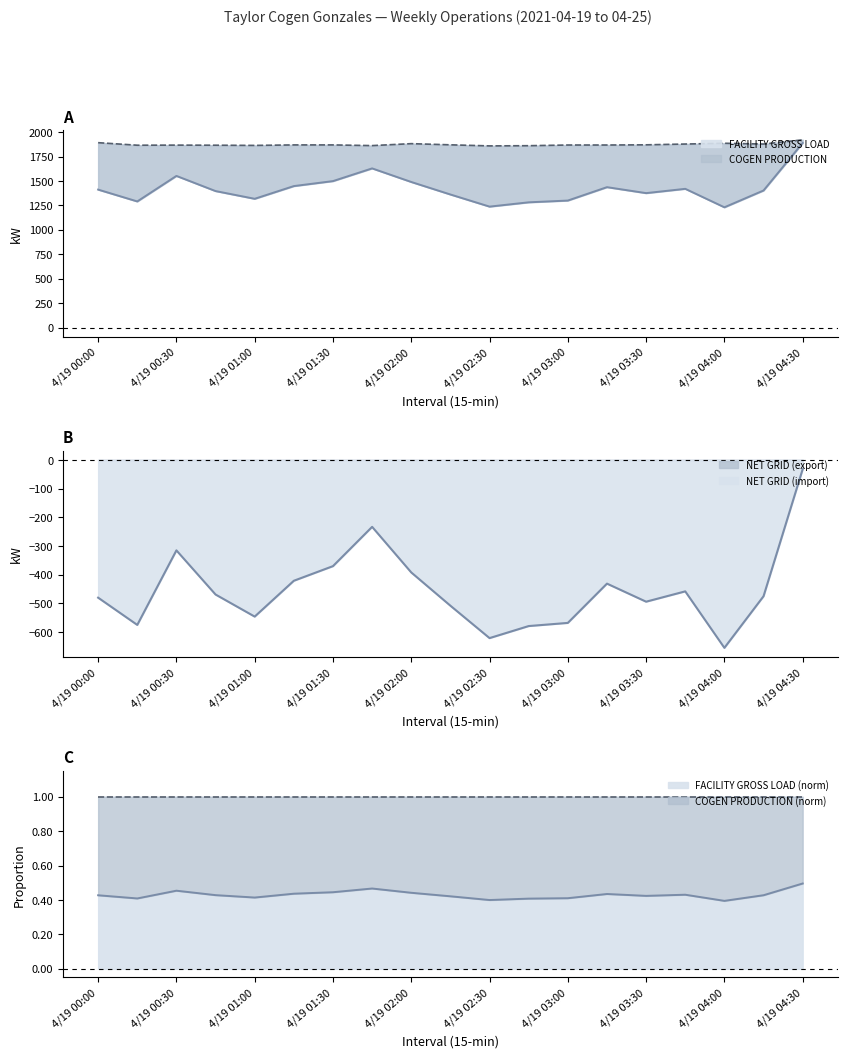

True or false: COGEN PRODUCTION and NET GRID cross at least once.

False